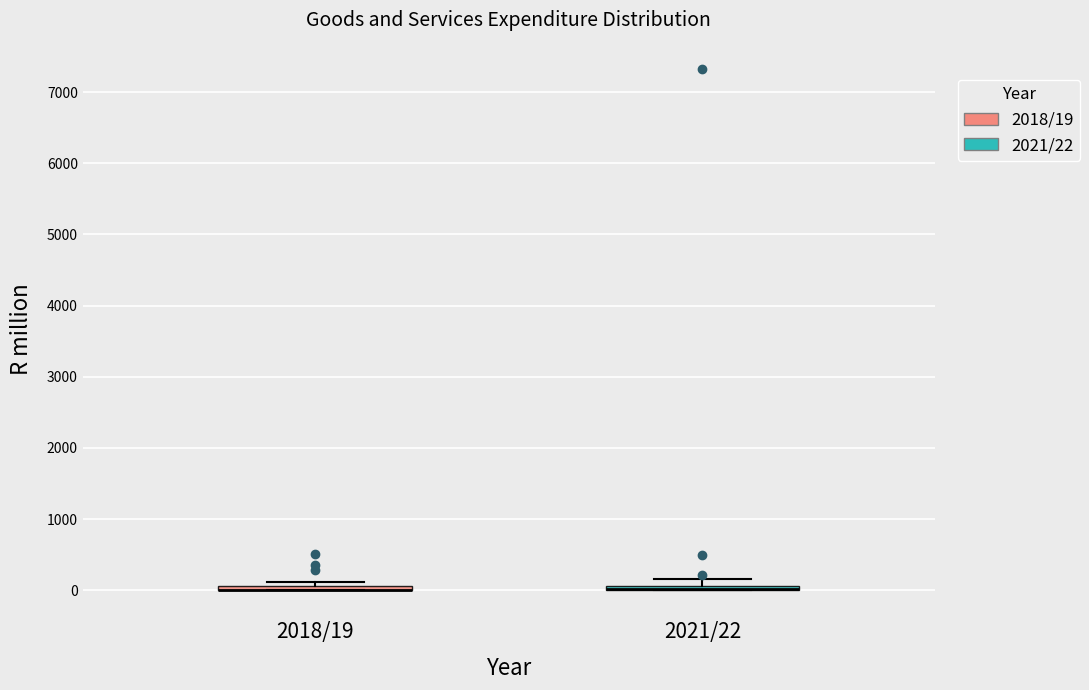

Where is the upper edge of the box for 2018/19 on the y-axis? The values are not printed on the chart, so give them approximately, as read against the axis.

100